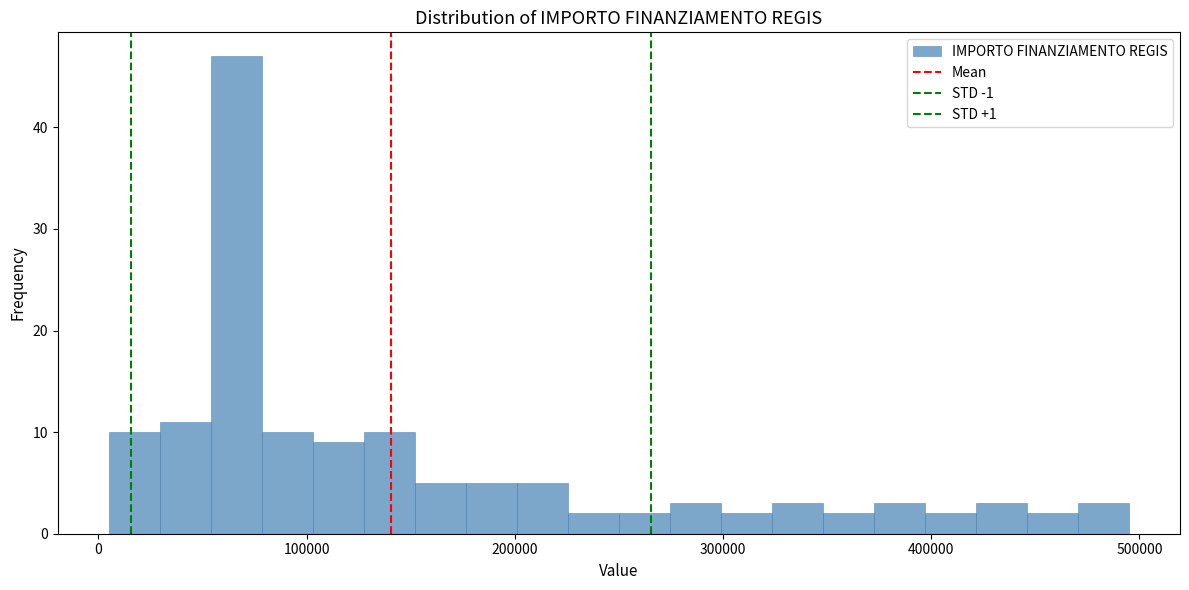

Around what value on the x-axis is the tallest bar? Give the approximate position of its centre, as read against the axis.

70000